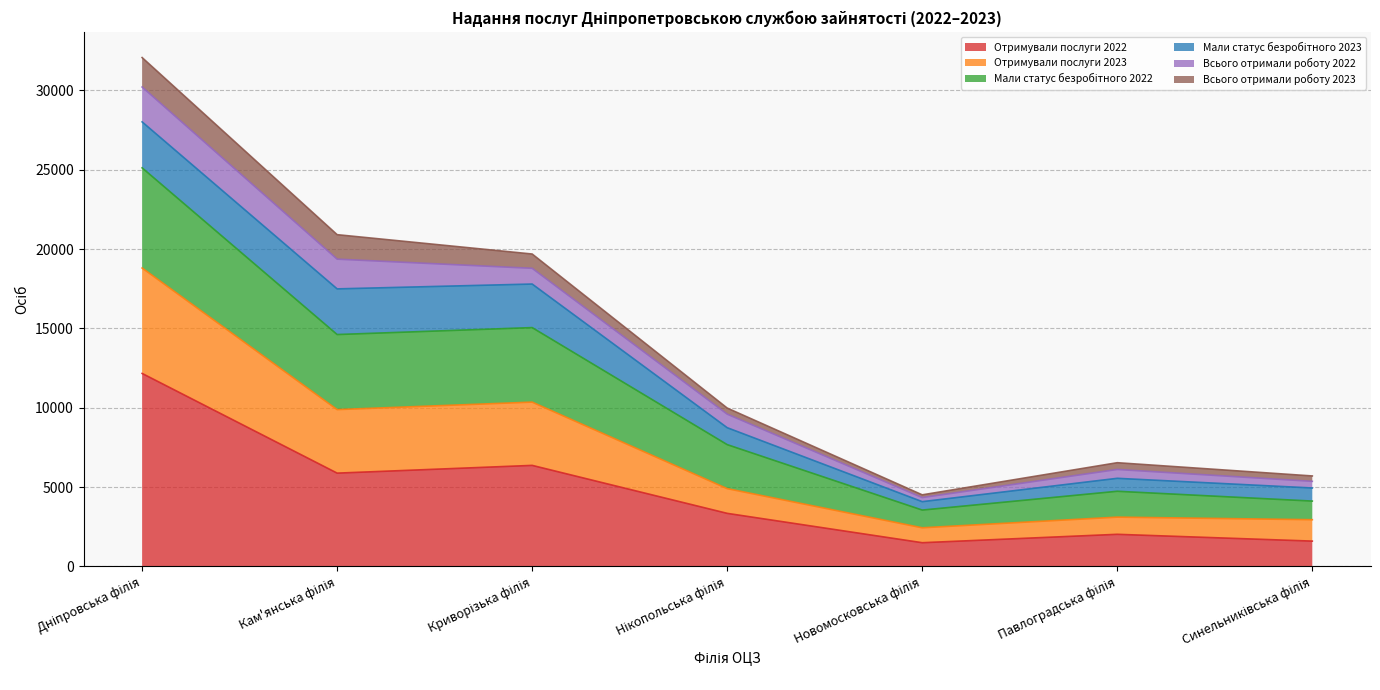

Does the chart have visible grid lines?

Yes